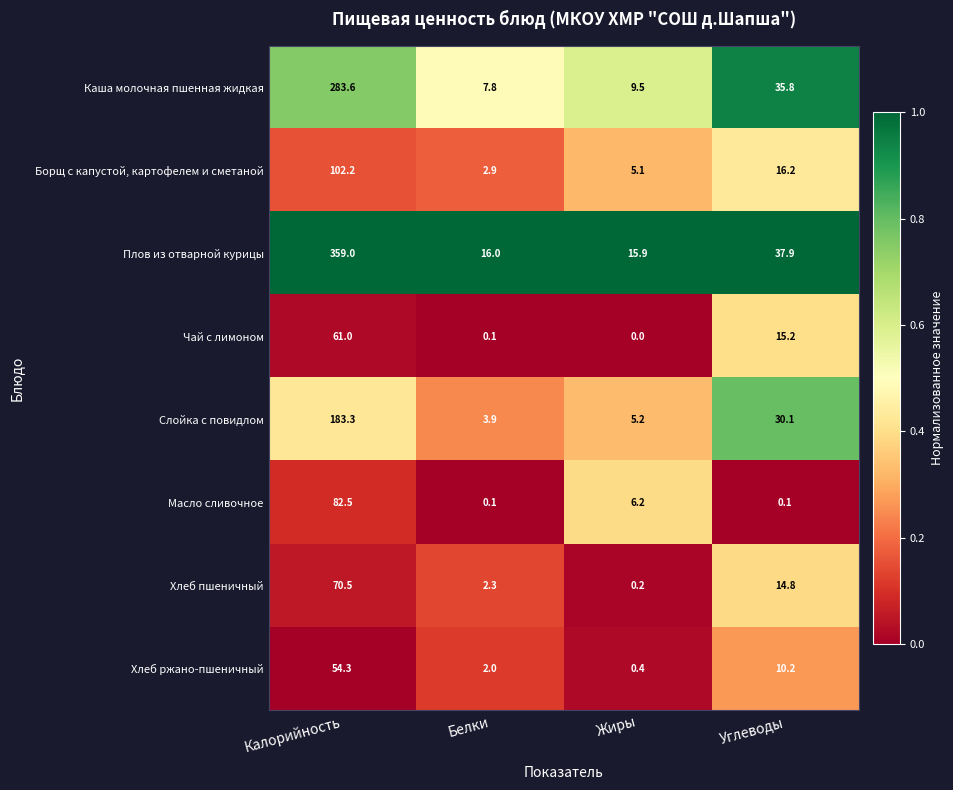

The Борщ с капустой, картофелем и сметаной series shows 4.8 at Белки. True or false?

False